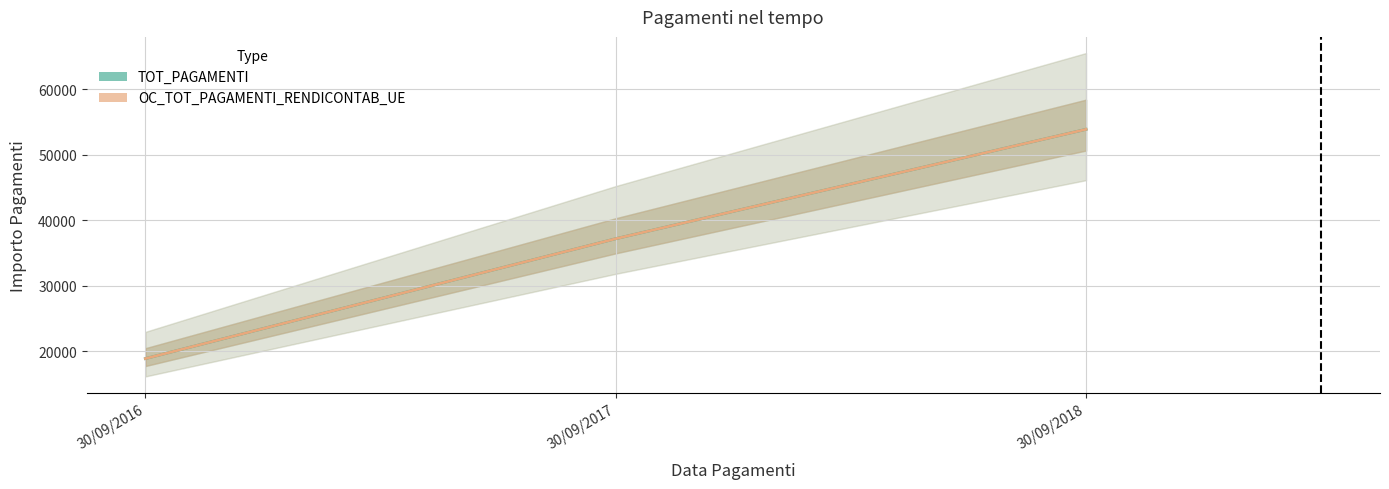

What are all the series names shown in the legend?

TOT_PAGAMENTI, OC_TOT_PAGAMENTI_RENDICONTAB_UE